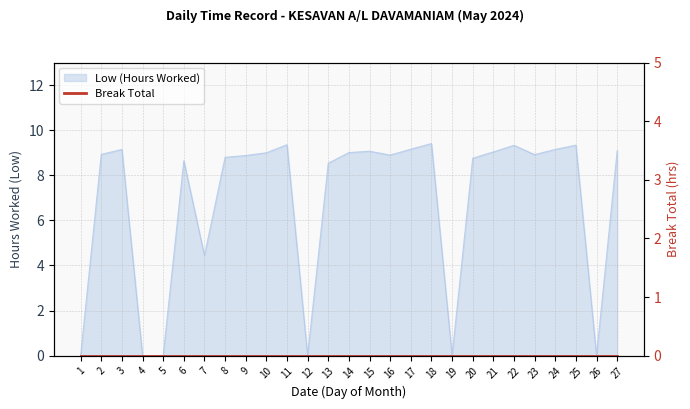

Reading right to left, what are all the values shown in this chart?

27=9.1	26=0.0	25=9.3	24=9.2	23=8.9	22=9.3	21=9.0	20=8.8	19=0.0	18=9.4	17=9.2	16=8.9	15=9.1	14=9.0	13=8.5	12=0.0	11=9.4	10=9.0	9=8.9	8=8.8	7=4.4	6=8.7	5=0.0	4=0.0	3=9.2	2=8.9	1=0.0